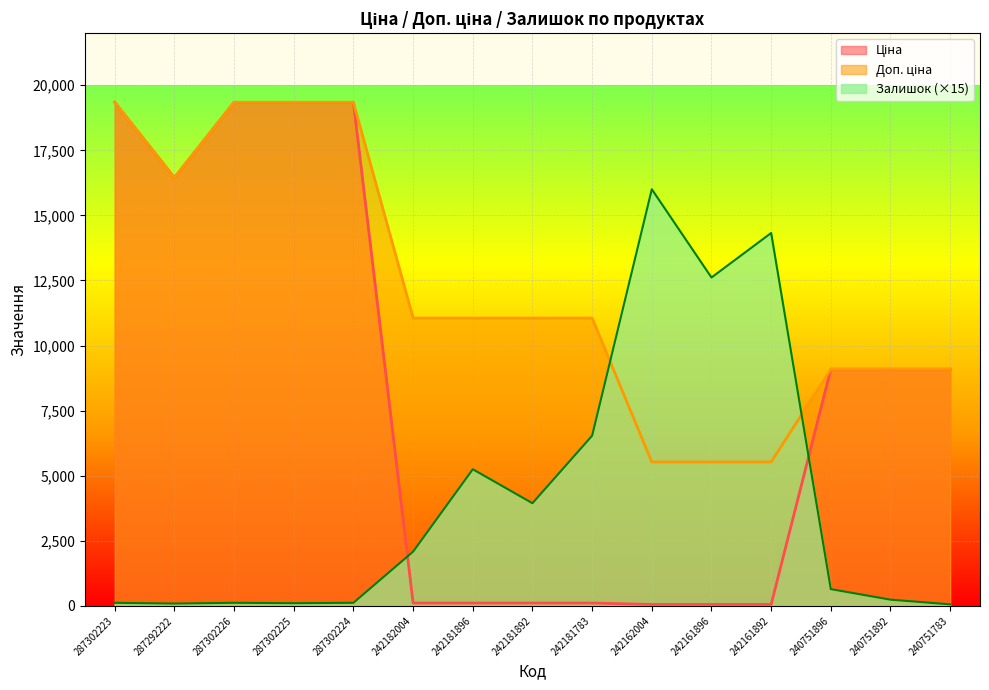

In Залишок, how many points are higher than both neighbors (excluding endpoints)?

4